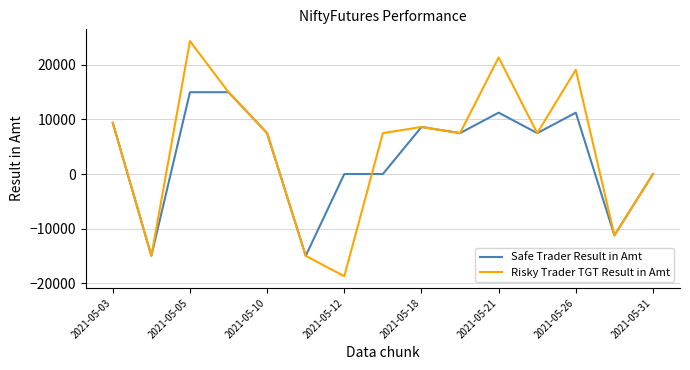

Which series has the widest spread of values?

Risky Trader TGT Result in Amt